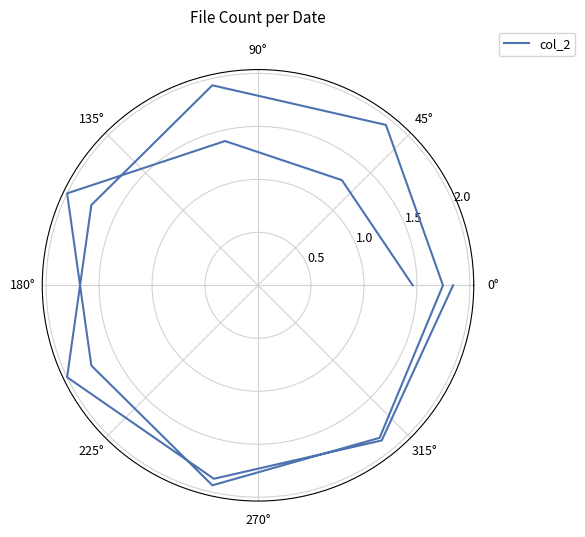

What is the greatest value displayed?

2.0